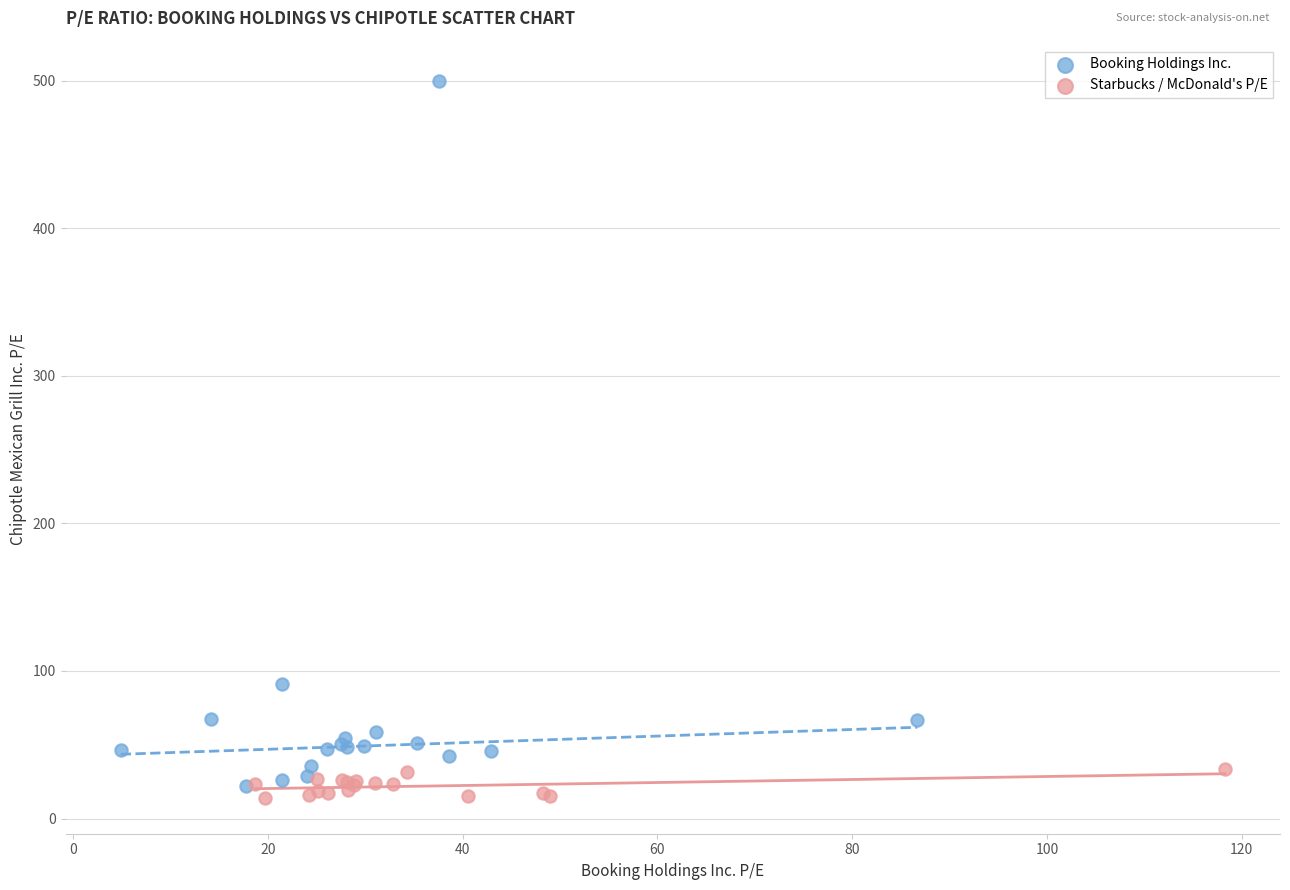

Which series reaches the maximum Y coordinate?

Booking Holdings Inc.